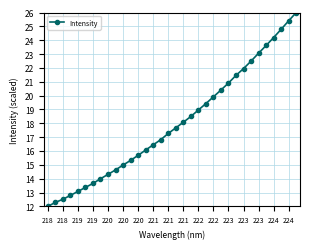

What is the maximum value shown in the chart?

26.0